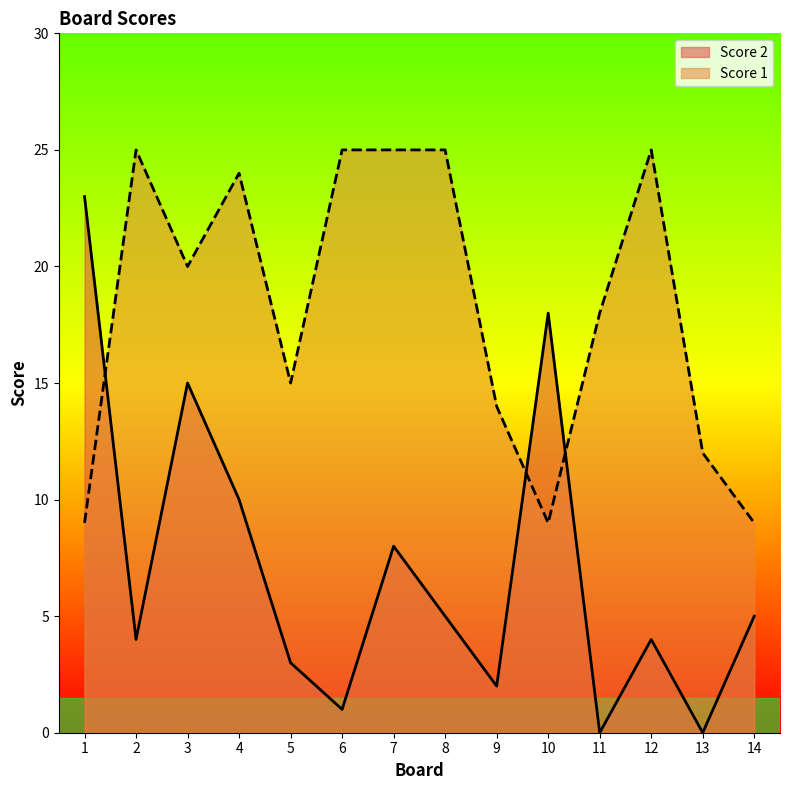

Which series has the largest total across all categories?

Score 1